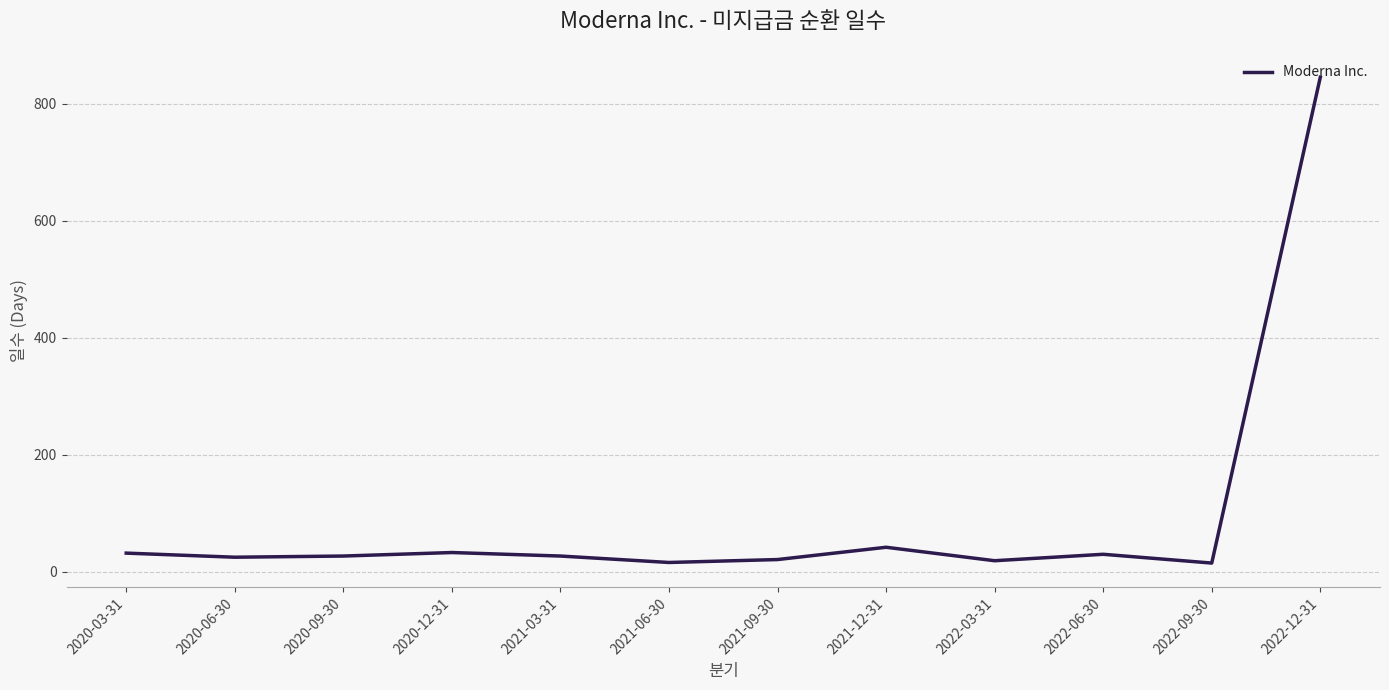

At which label does the data first exceed 27?

2020-03-31